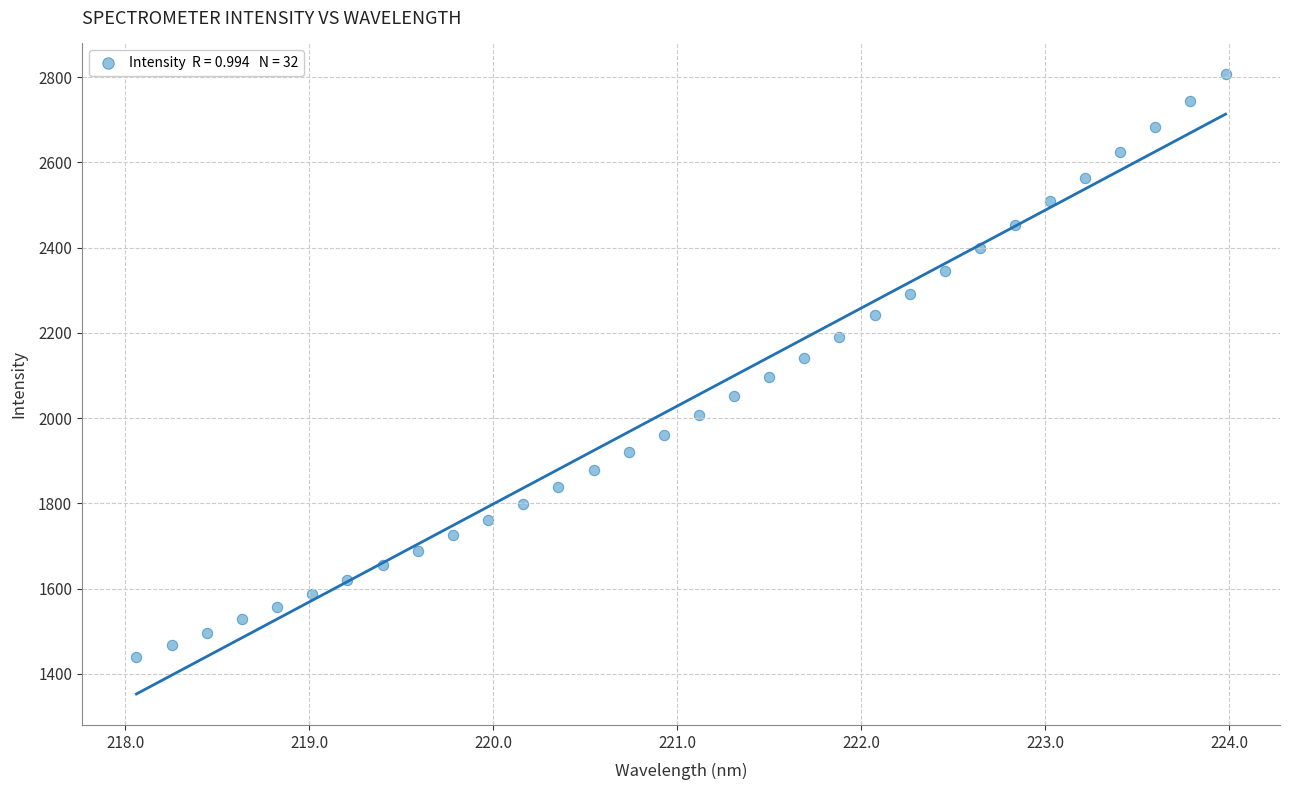

What is the range of Y values (max minus min)?

1366.0